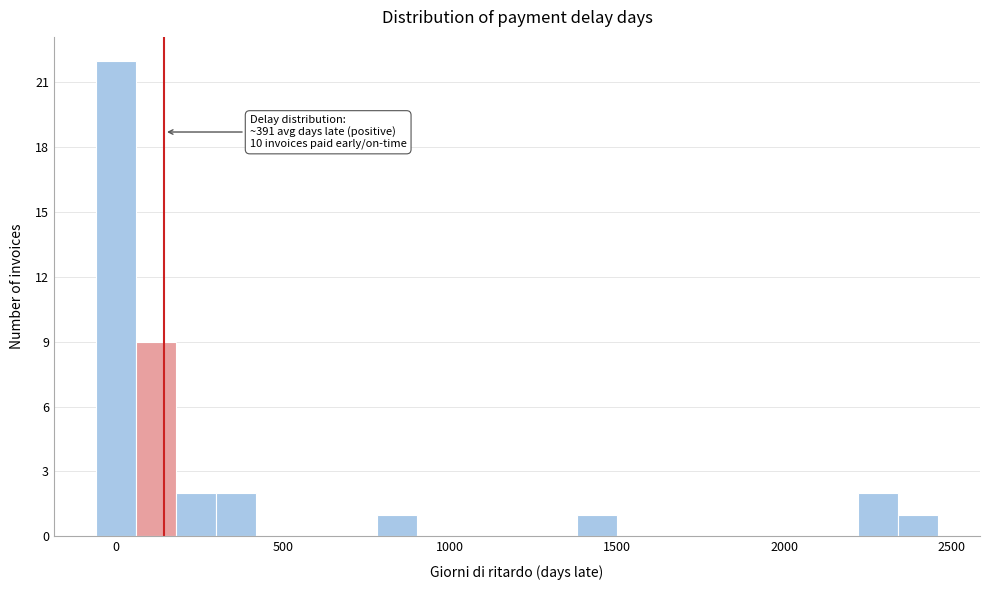

Around what value on the x-axis is the tallest bar? Give the approximate position of its centre, as read against the axis.

0